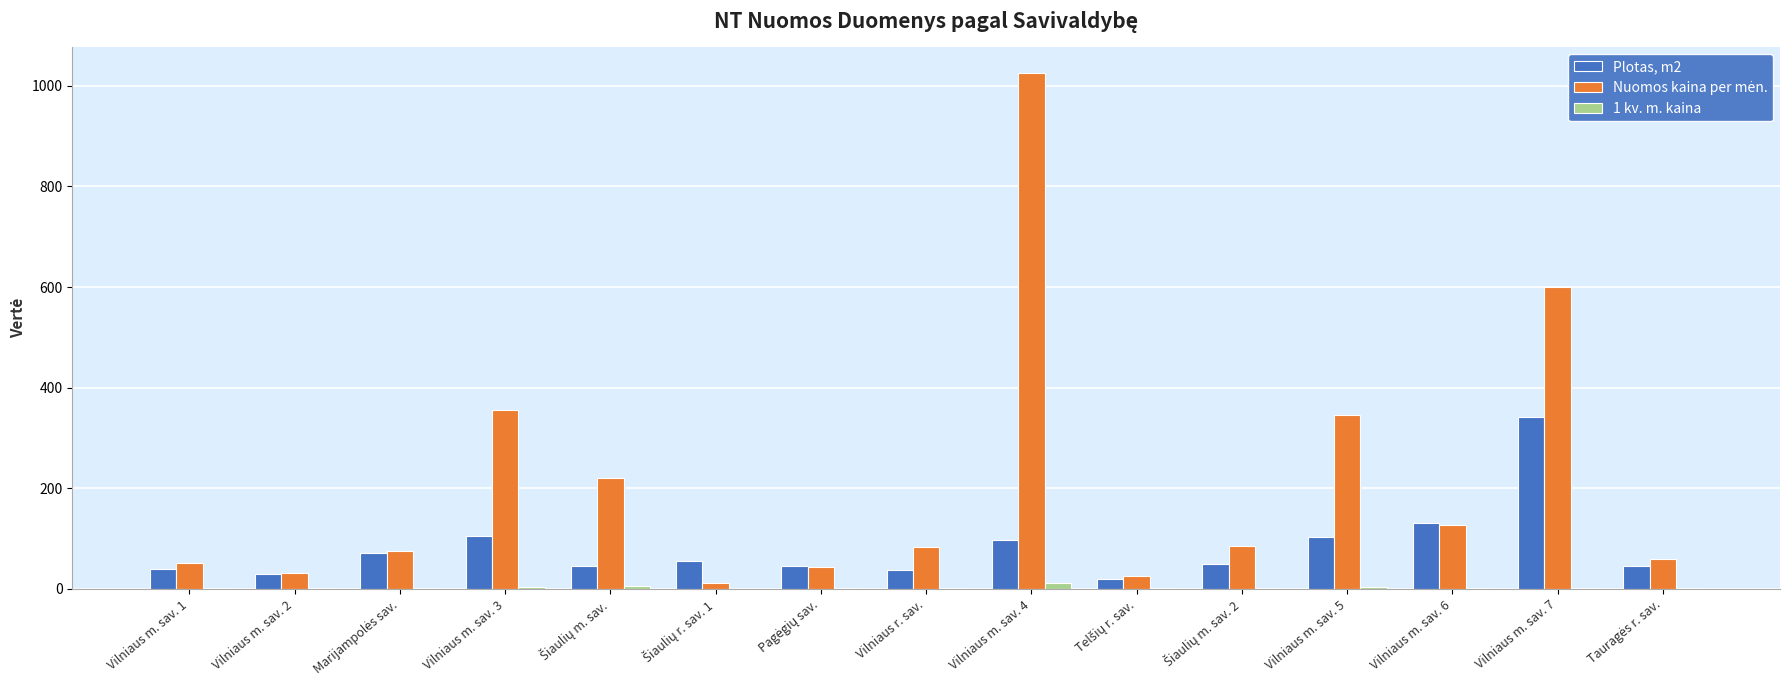

At which category is the sum across all series the highest?

Vilniaus m. sav. 4